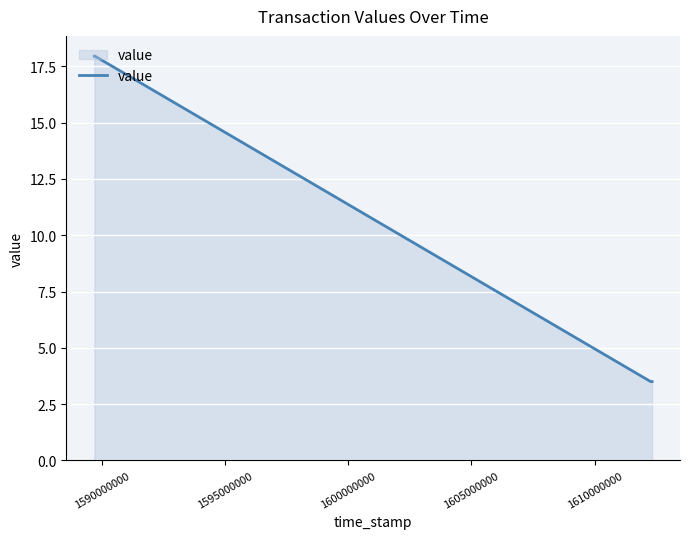

What is the sum of all values?

42.9